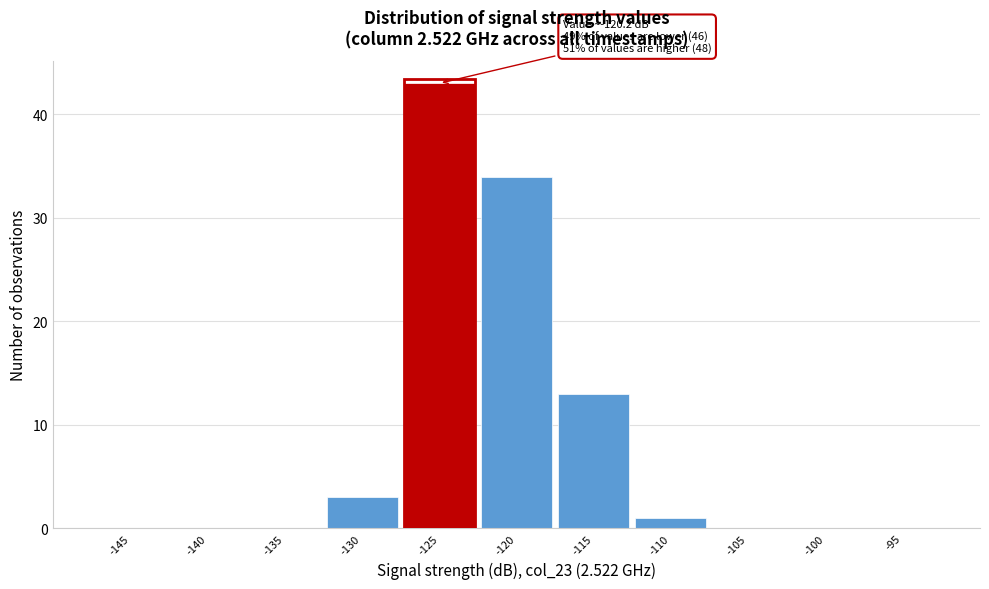

Reading left to right, what are all the values shown in this chart?

-145=0	-140=0	-135=0	-130=3	-125=43	-120=34	-115=13	-110=1	-105=0	-100=0	-95=0